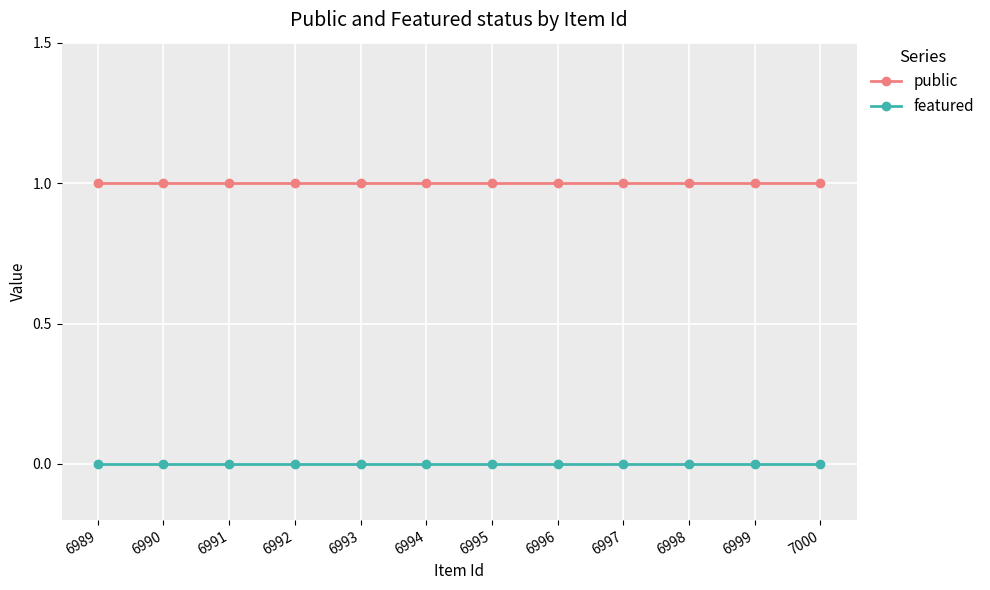

Reading left to right, what are all the values shown in this chart?

public: 6989=1	6990=1	6991=1	6992=1	6993=1	6994=1	6995=1	6996=1	6997=1	6998=1	6999=1	7000=1
featured: 6989=0	6990=0	6991=0	6992=0	6993=0	6994=0	6995=0	6996=0	6997=0	6998=0	6999=0	7000=0